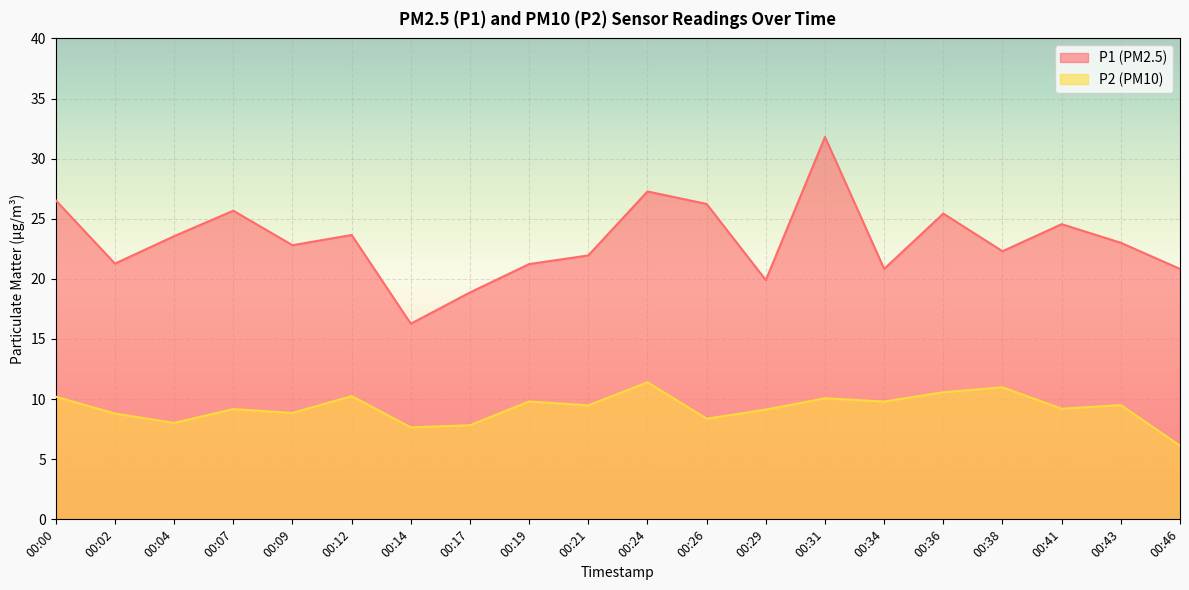

Is the value of P2 at 00:29 greater than the value of P1 at 00:34?

No